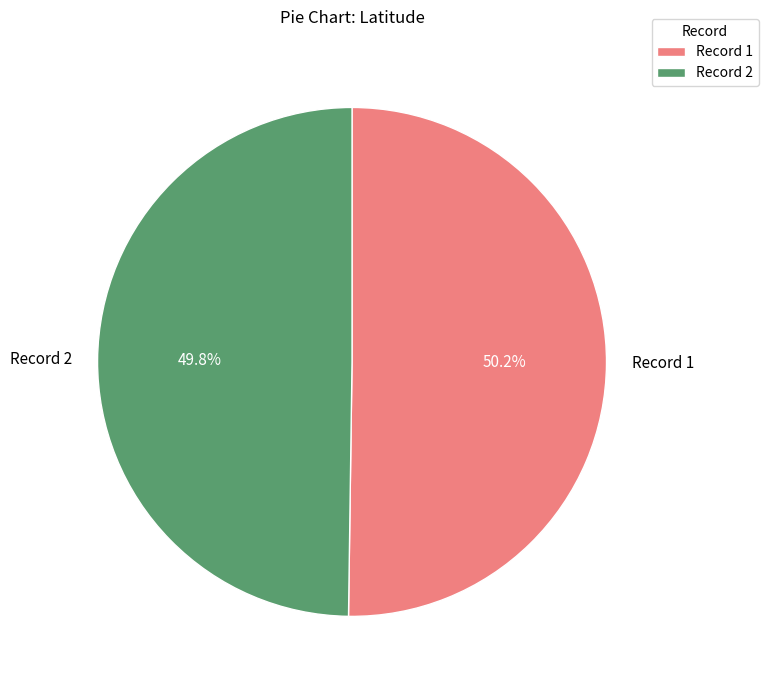

Is the sum of Record 1 and Record 2 greater than half?

Yes